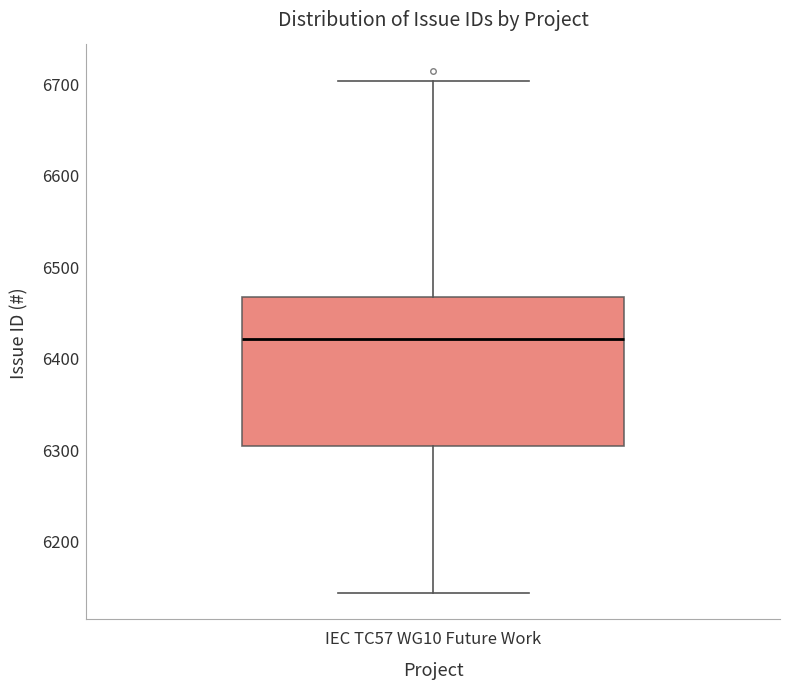

Where does the lower whisker of the box for IEC TC57 WG10 Future Work end on the y-axis? The values are not printed on the chart, so give them approximately, as read against the axis.

6140